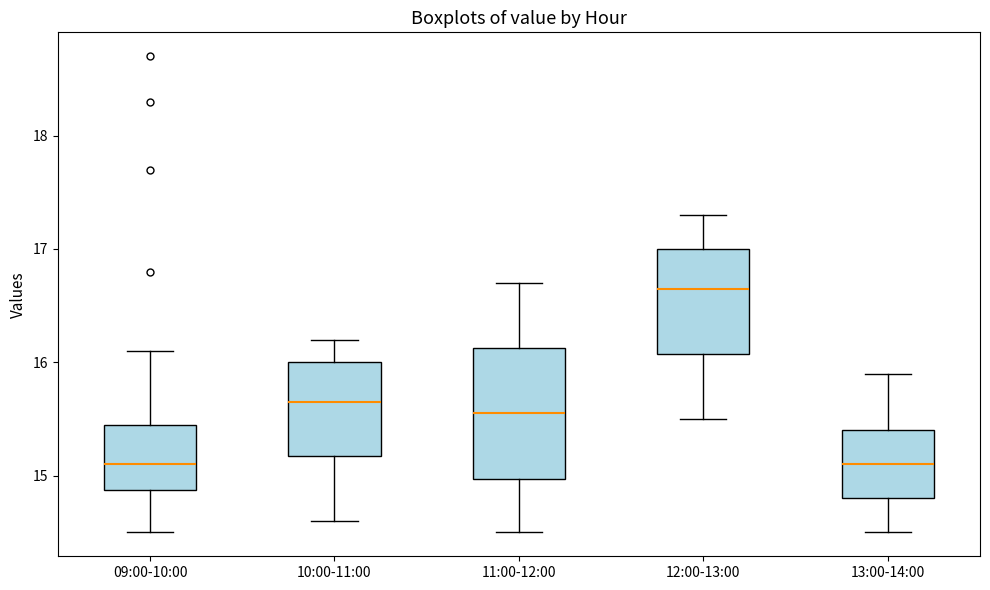

Which box's median line is the highest?

12:00-13:00